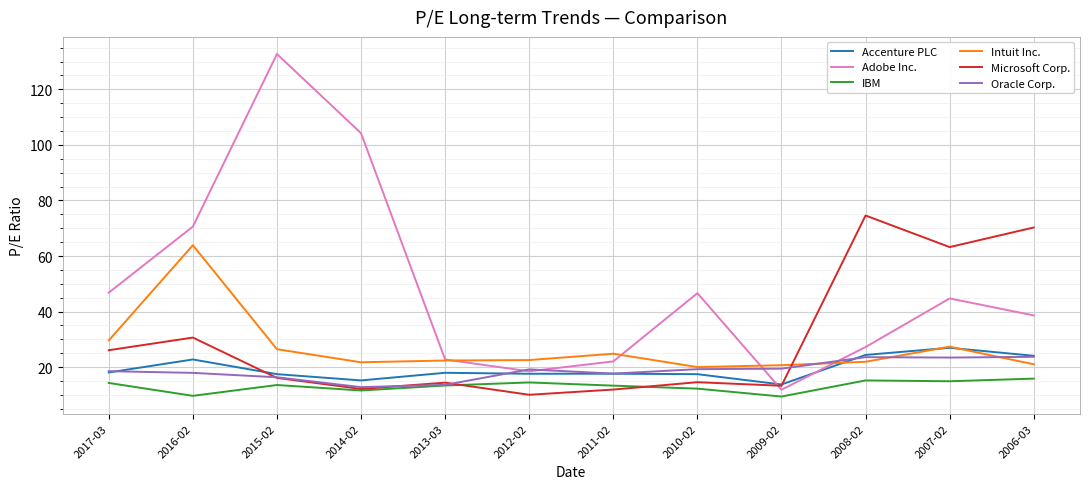

How many times do IBM and Microsoft Corp. cross each other?

2